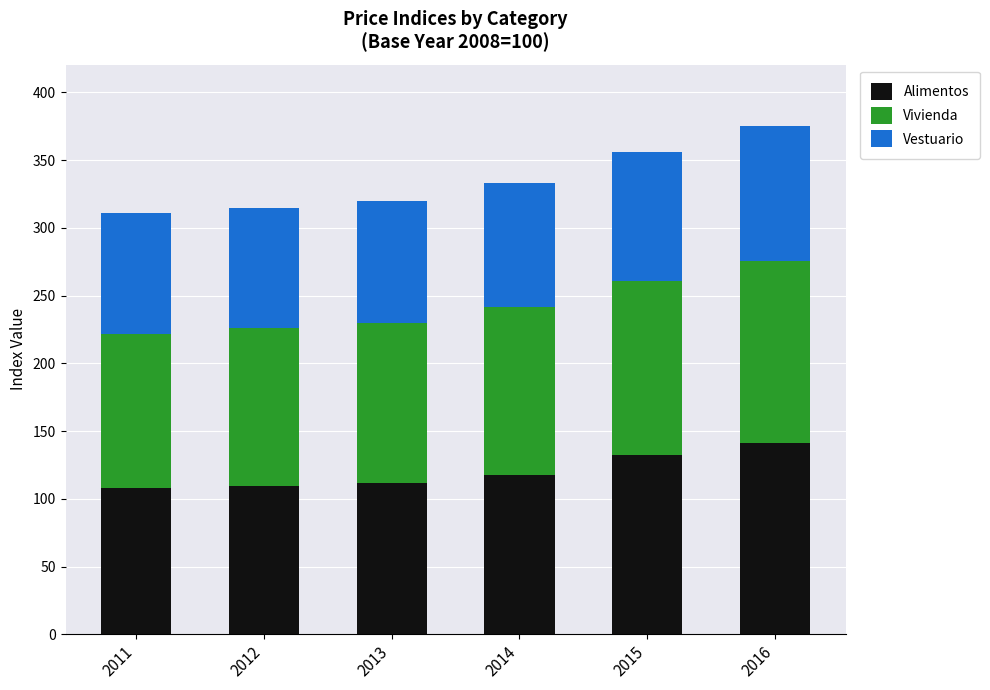

What is the approximate value of Alimentos at 2016?

141.2